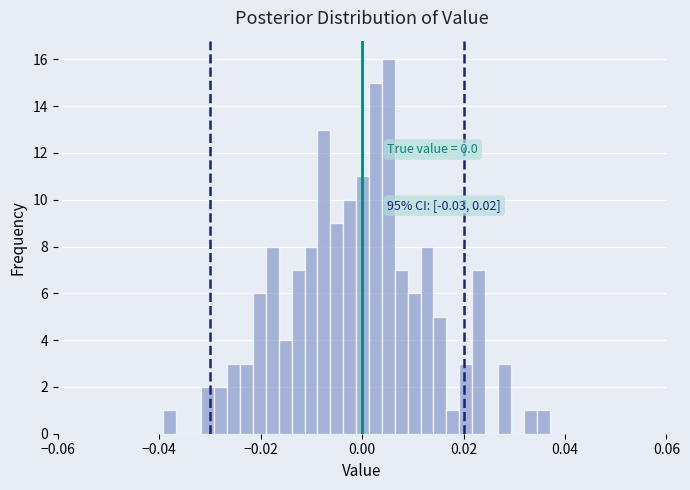

Read against the x-axis, roughly where is the centre of the tallest bar?

0.006